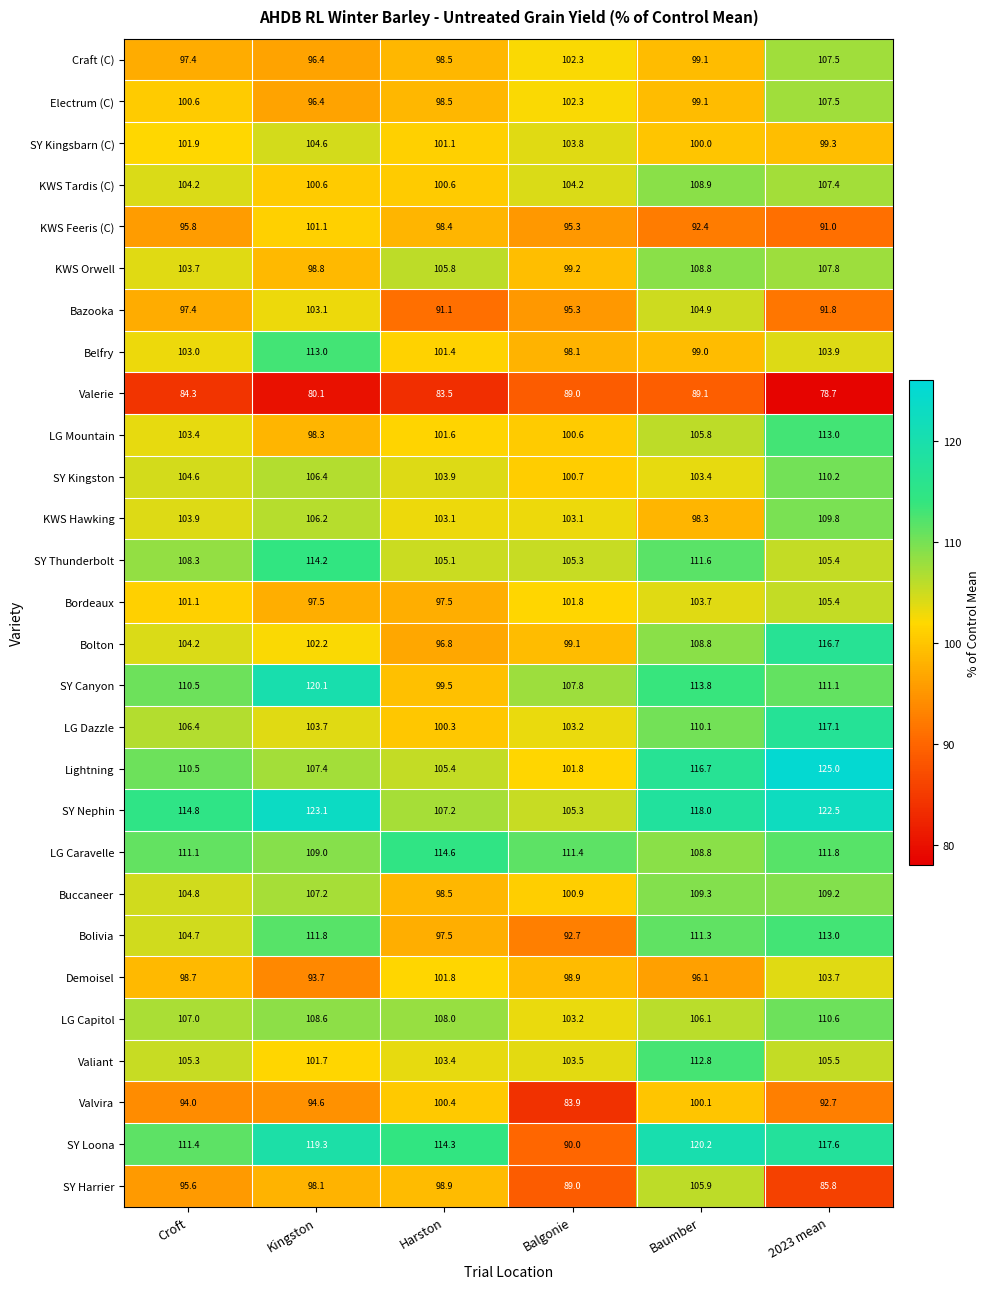

Which series changed the most between Croft and Kingston?

Belfry